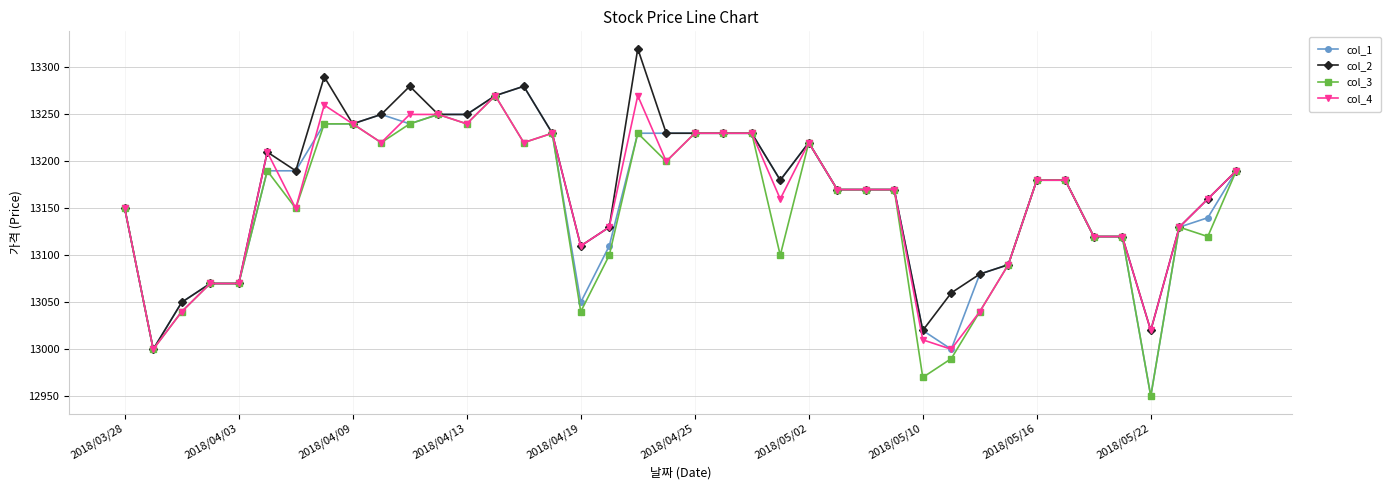

Count the number of categories in the chart.

40